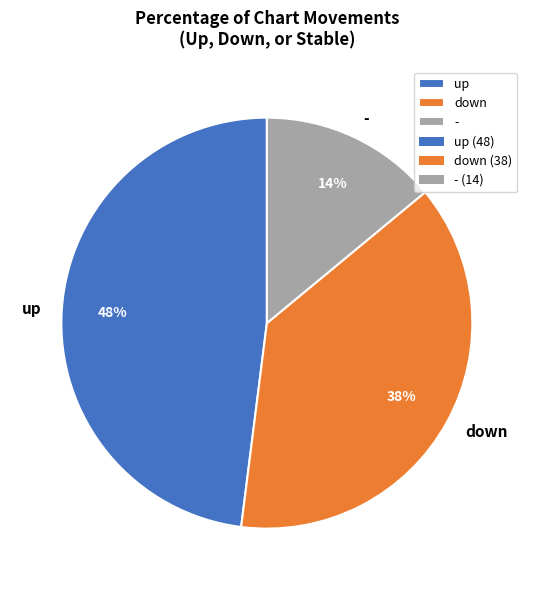

Combined, do up and - account for over 50%?

Yes